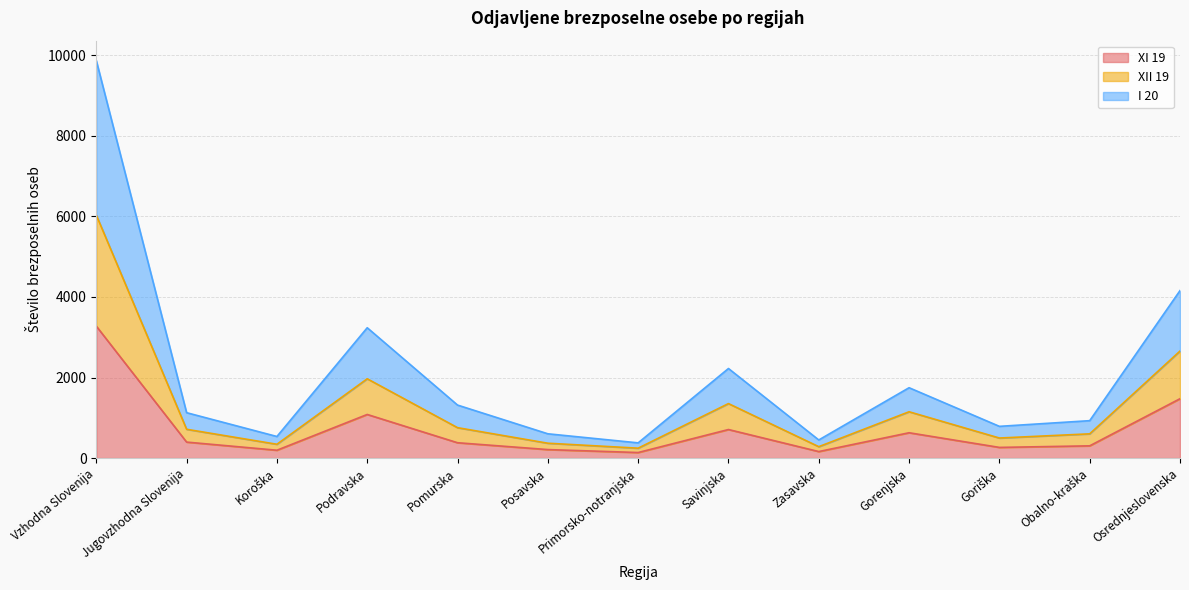

What is the average value of the XI 19 series?

710